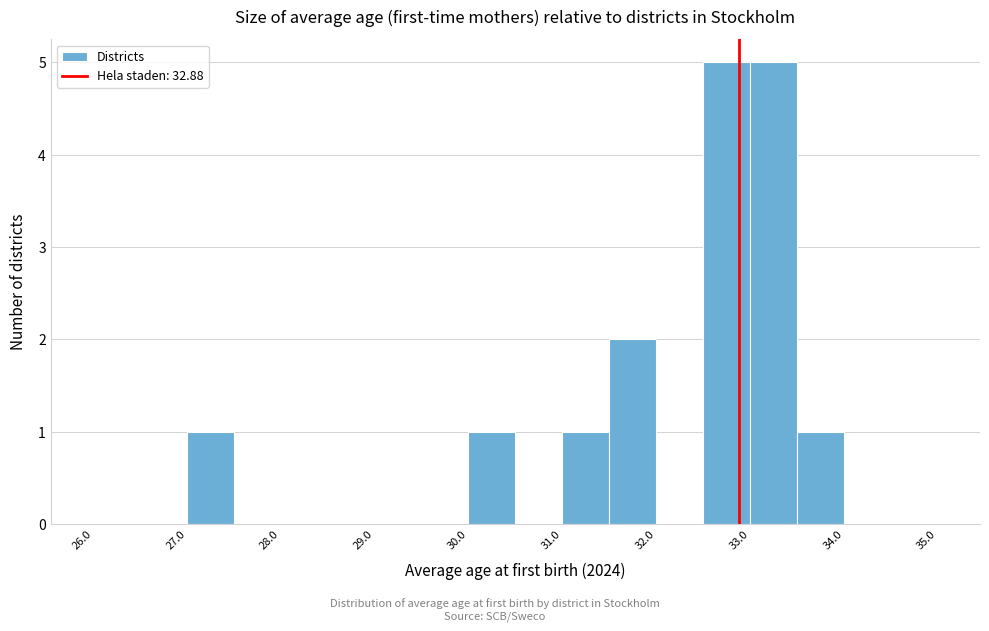

Reading left to right, list every bar in this chart as the range it spans on the x-axis followed by its height. The values are not printed on the chart, so give them approximately, as read against the axis.

26.0 to 26.5: 0
26.5 to 27.0: 0
27.0 to 27.5: 1
27.5 to 28.0: 0
28.0 to 28.5: 0
28.5 to 29.0: 0
29.0 to 29.5: 0
29.5 to 30.0: 0
30.0 to 30.5: 1
30.5 to 31.0: 0
31.0 to 31.5: 1
31.5 to 32.0: 2
32.0 to 32.5: 0
32.5 to 33.0: 5
33.0 to 33.5: 5
33.5 to 34.0: 1
34.0 to 34.5: 0
34.5 to 35.0: 0